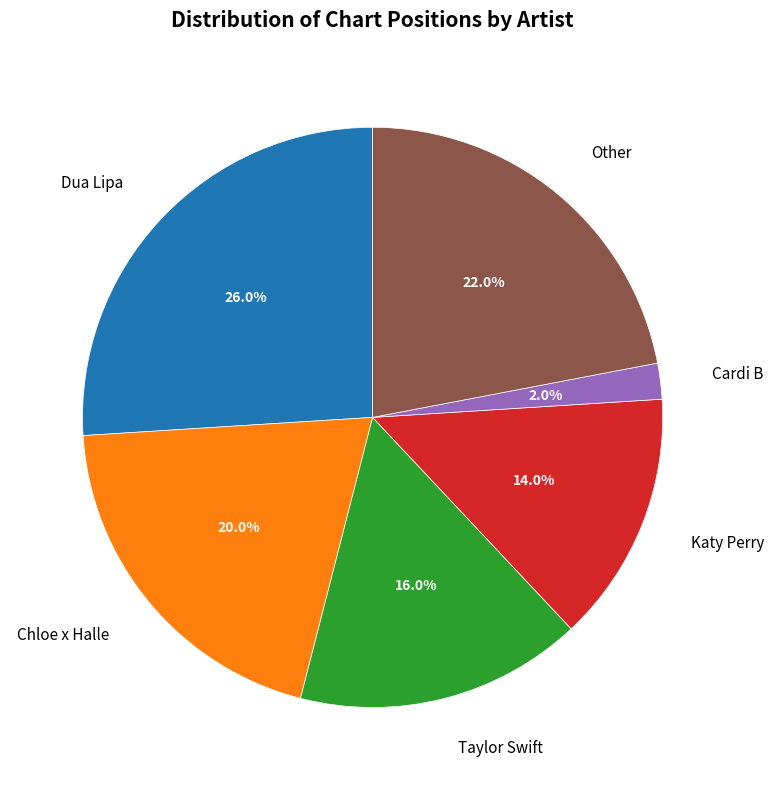

Is there a majority slice in this chart?

No